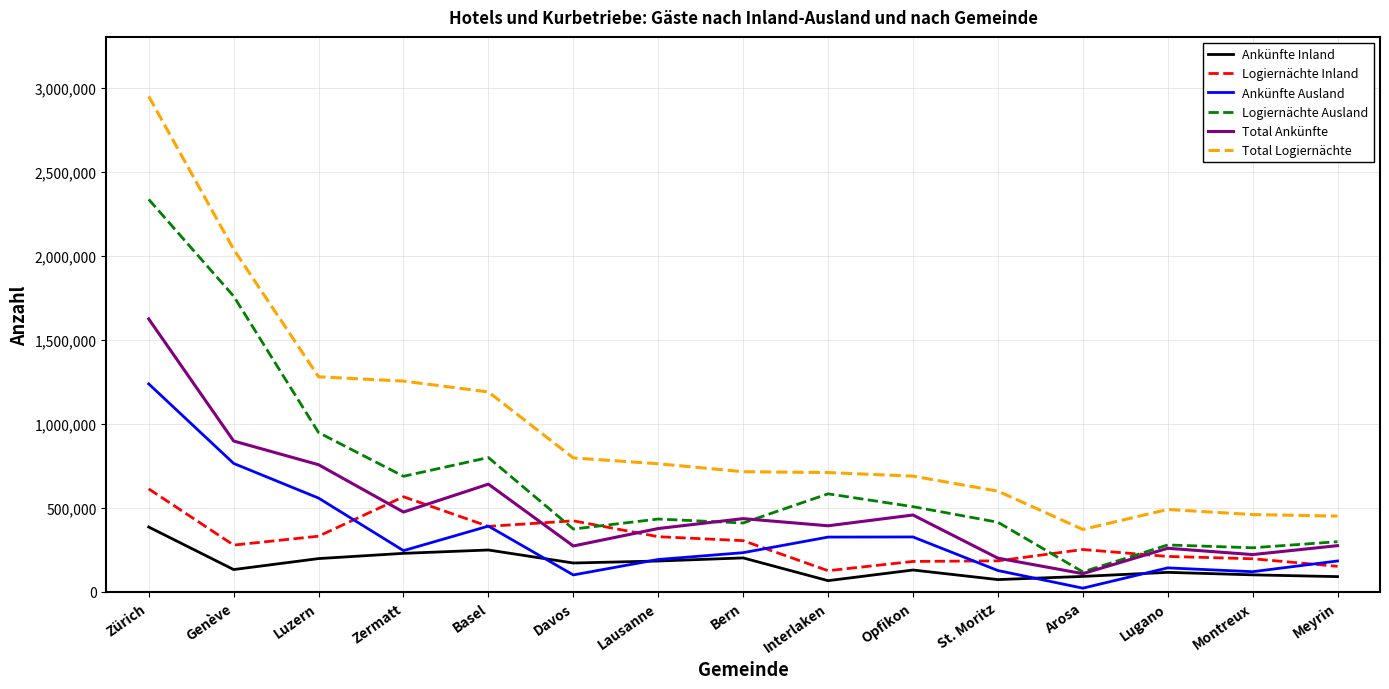

True or false: Total Logiernächte and Ankünfte Inland intersect in this chart.

False